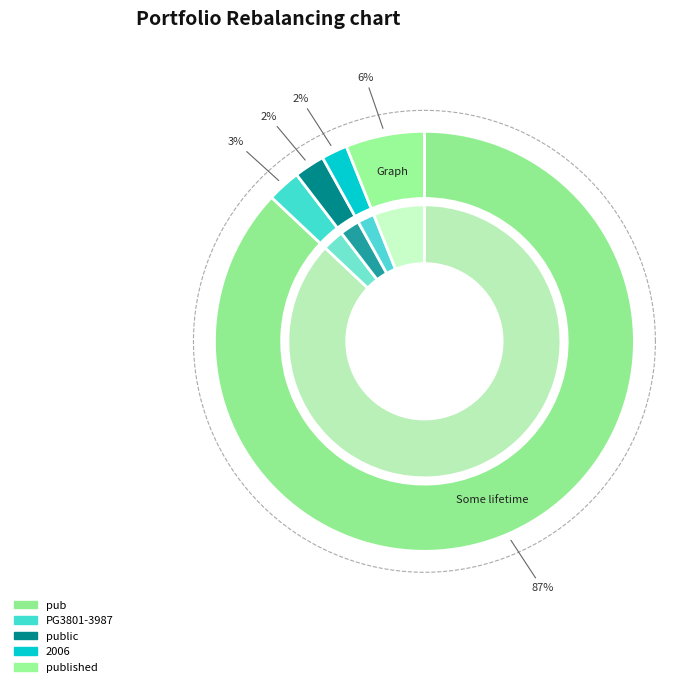

What is the ratio of the value at published to the value at 2006?

3.0